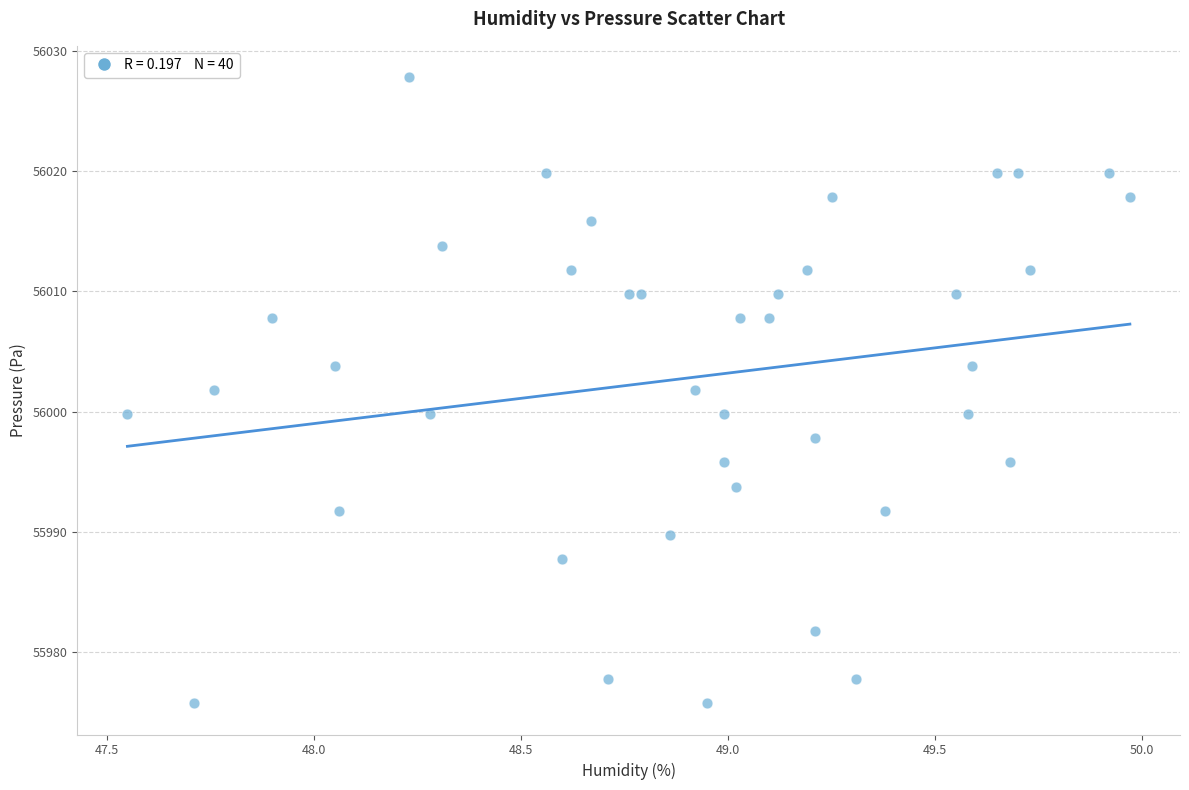

What is the range of X values (max minus min)?

2.4